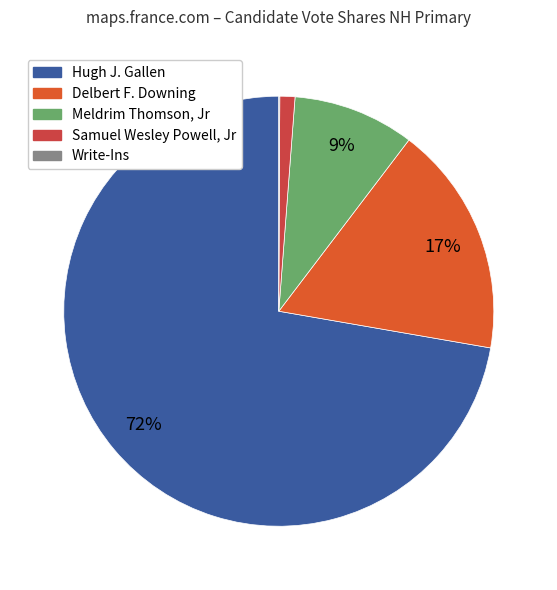

To the nearest percent, what is the difference between the largest and smallest slice percentages?

72%